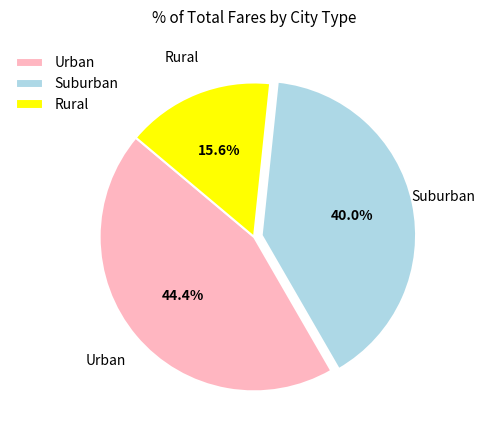

Combined, do Suburban and Rural account for over 50%?

Yes